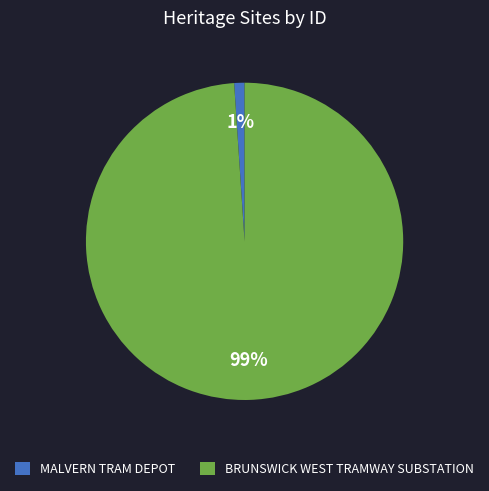

To the nearest percent, what is the combined percentage of MALVERN TRAM DEPOT and BRUNSWICK WEST TRAMWAY SUBSTATION?

100%